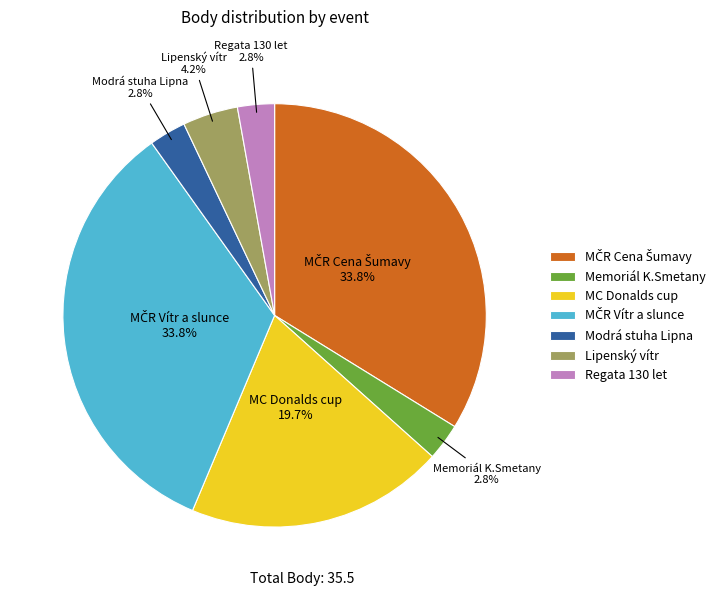

To the nearest percent, what percentage of the pie is Modrá stuha Lipna?

3%